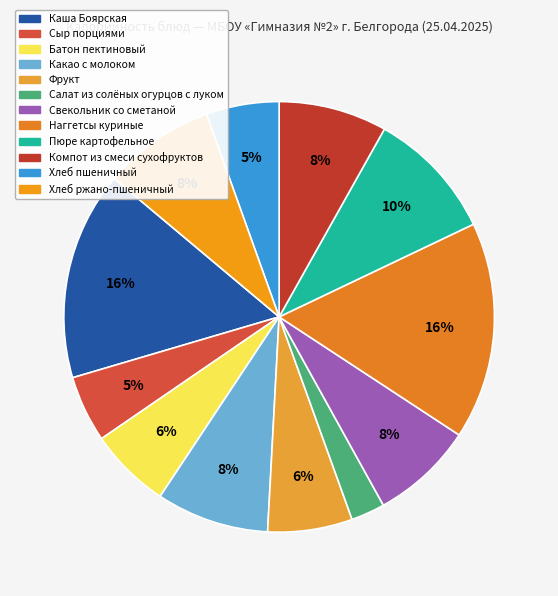

Is it true that Фрукт is 6% of the pie?

True